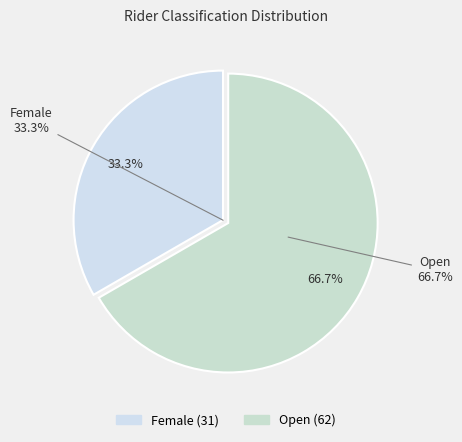

What is the smallest slice in the pie chart?

Female